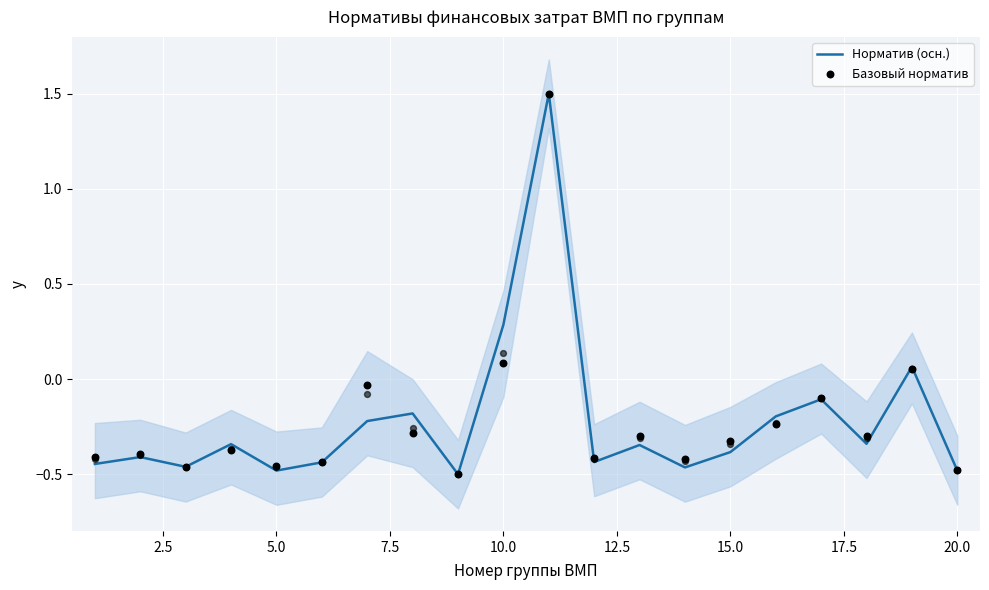

The Норматив (осн.) series shows -0.5 at 20.0. True or false?

True